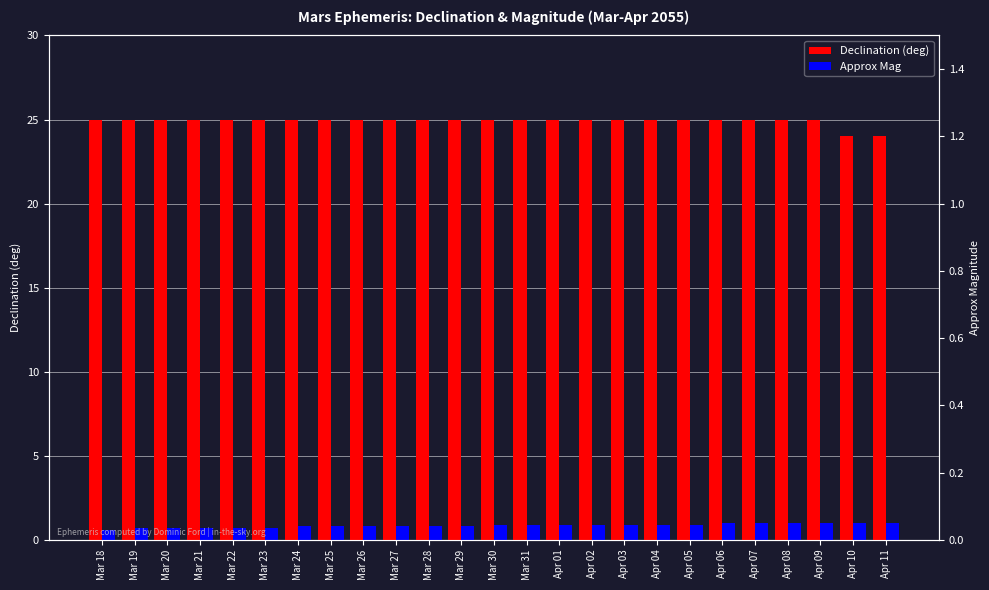

Is the value of Approx Mag at Apr 09 greater than the value of Declination (deg) at Mar 29?

No